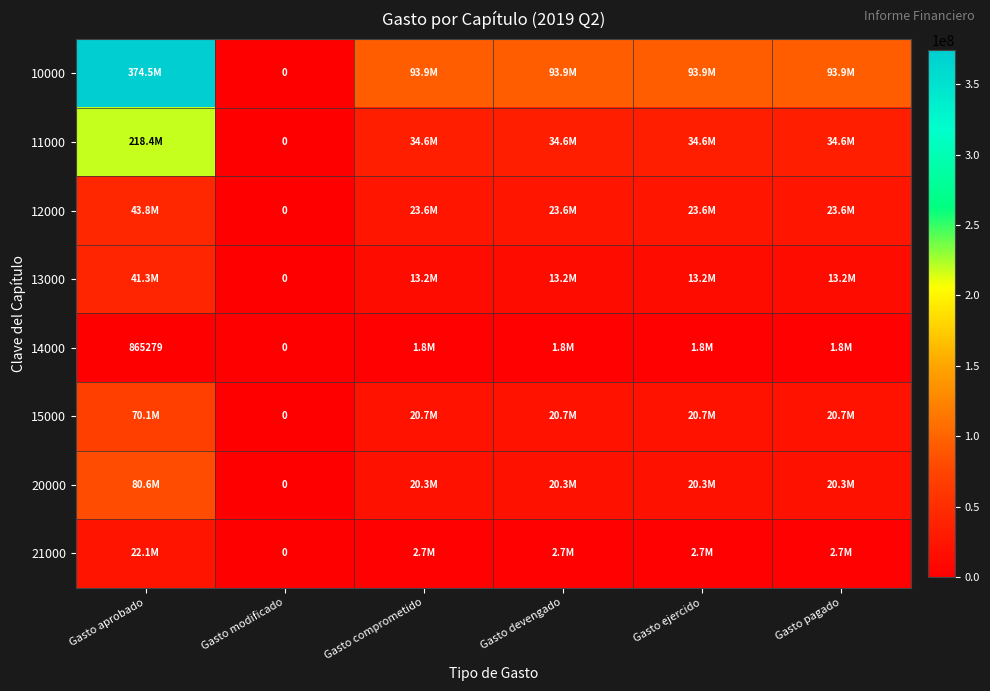

How many values in the 12000 series exceed 23589127?

5